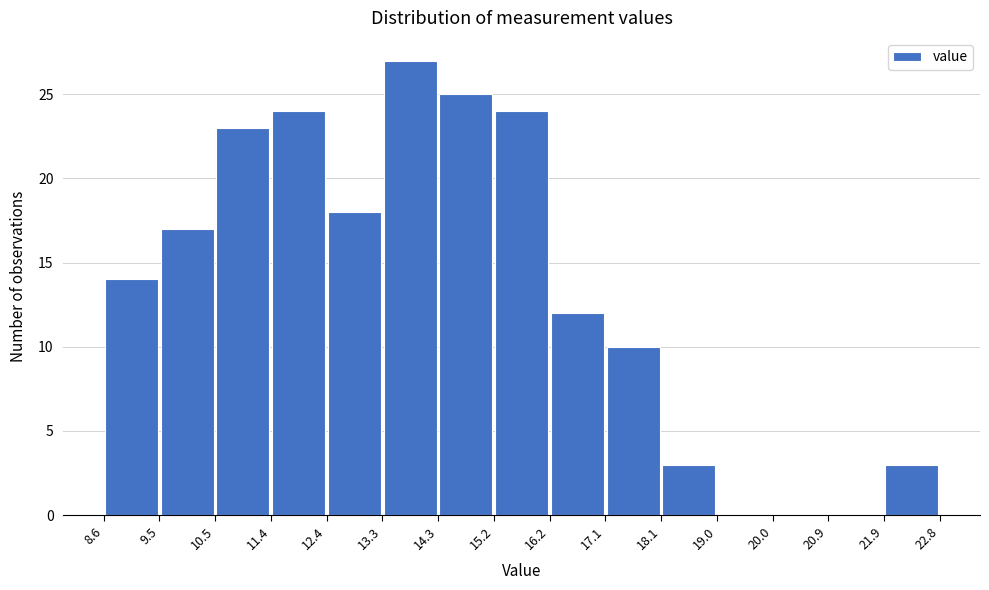

Reading left to right, transcribe this chart: for each bar, give the range it covers on the x-axis and its height. The values are not printed on the chart, so give them approximately, as read against the axis.

8.6 to 9.5: 14
9.5 to 10.5: 17
10.5 to 11.4: 23
11.4 to 12.4: 24
12.4 to 13.3: 18
13.3 to 14.3: 27
14.3 to 15.2: 25
15.2 to 16.2: 24
16.2 to 17.1: 12
17.1 to 18.1: 10
18.1 to 19.0: 3
19.0 to 20.0: 0
20.0 to 20.9: 0
20.9 to 21.9: 0
21.9 to 22.8: 3